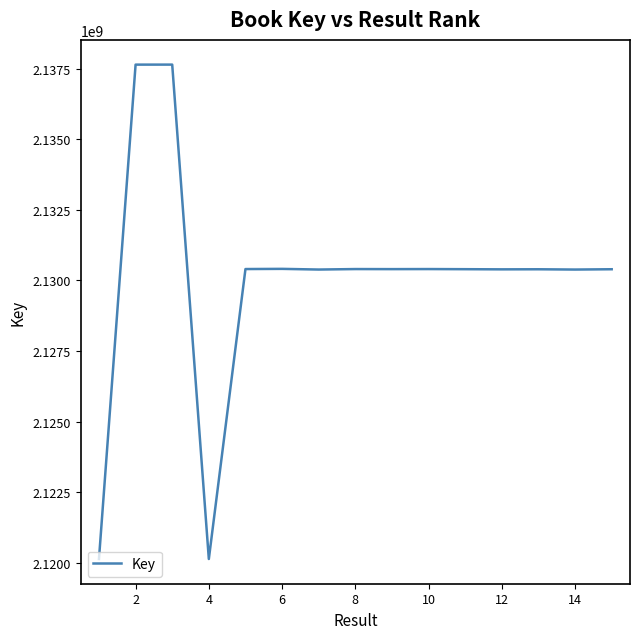

What is the minimum value shown in the chart?

2120132782